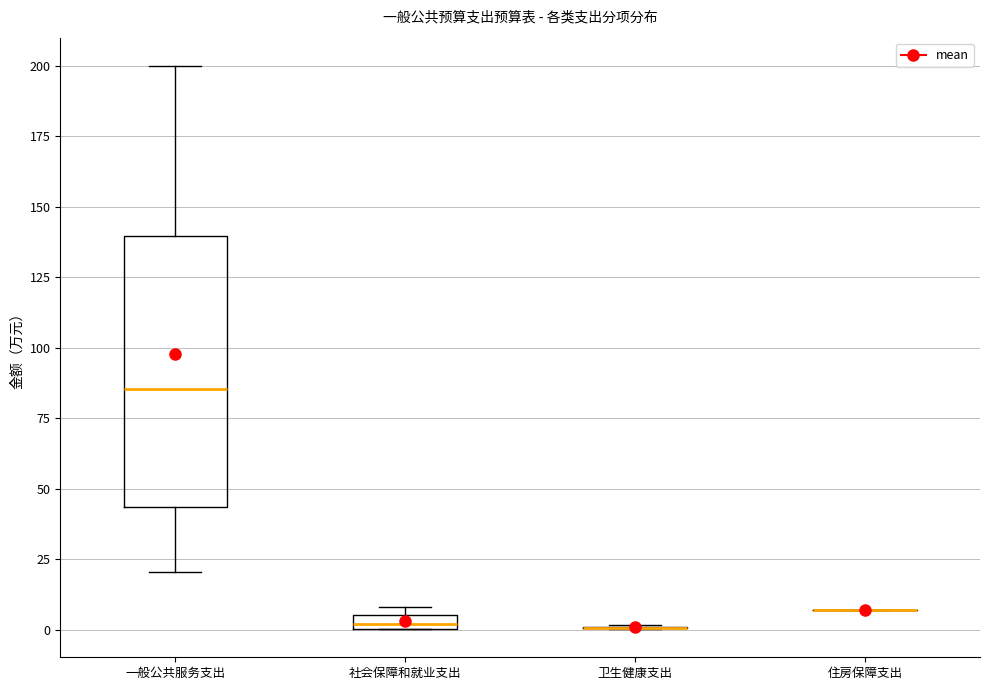

Comparing the boxes themselves (not the whiskers), which one is the tallest?

一般公共服务支出